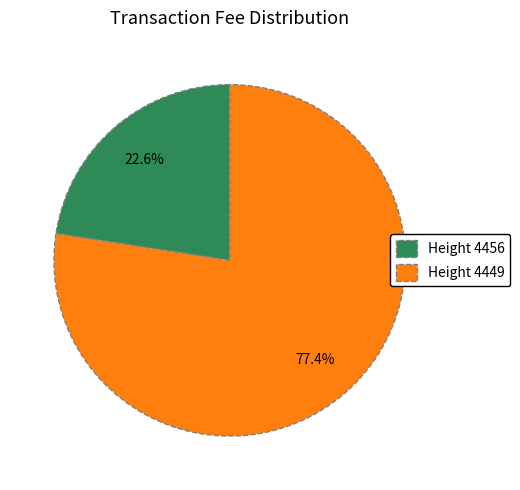

To the nearest percent, what percentage of the pie is Height 4456?

23%